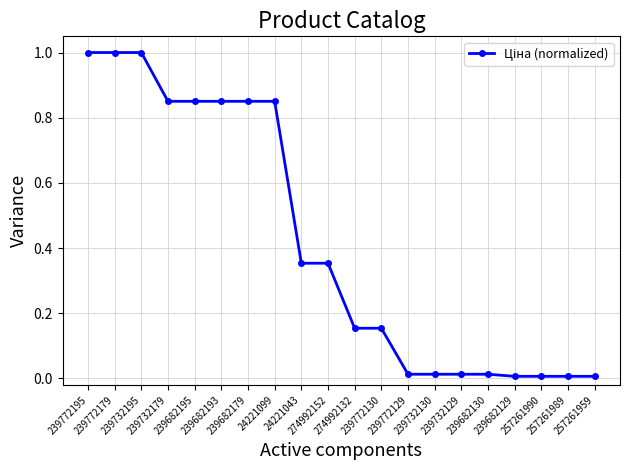

What is the maximum value shown in the chart?

1.0